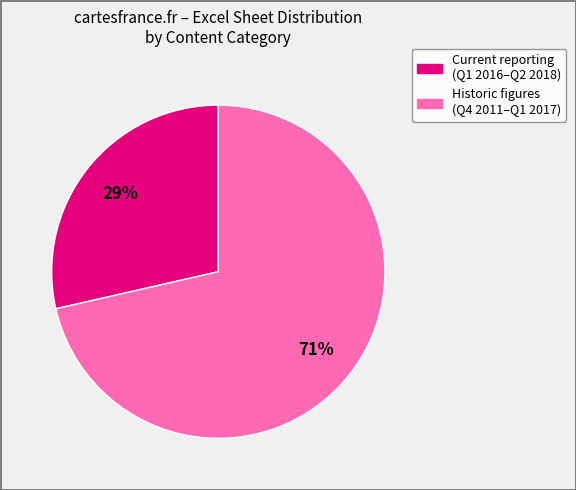

How many segments does this pie chart have?

2